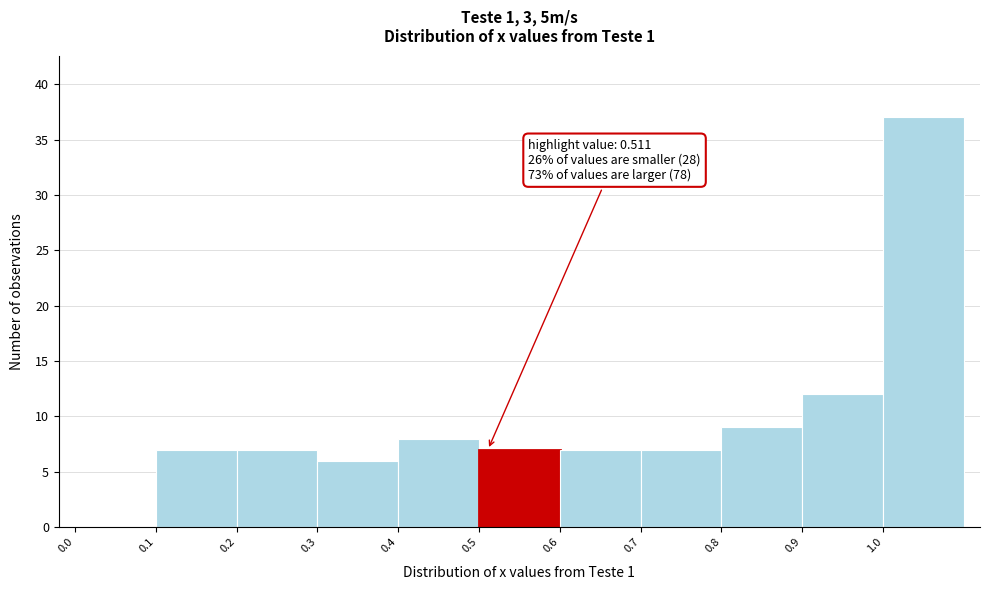

Over which range of the x-axis is the bar tallest?

1.0 to 1.1